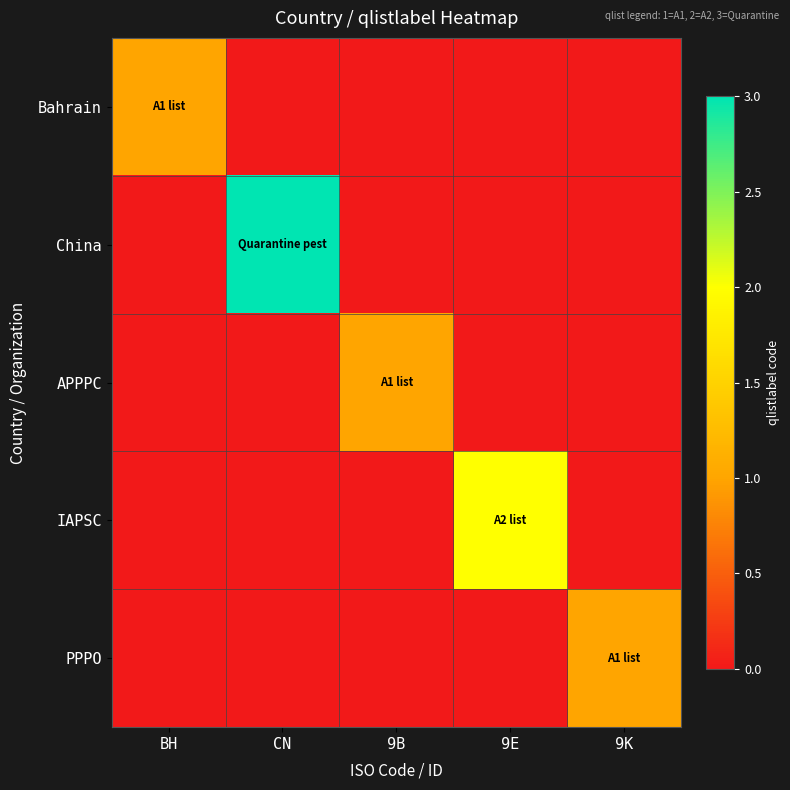

How many categories are shown in the chart?

5